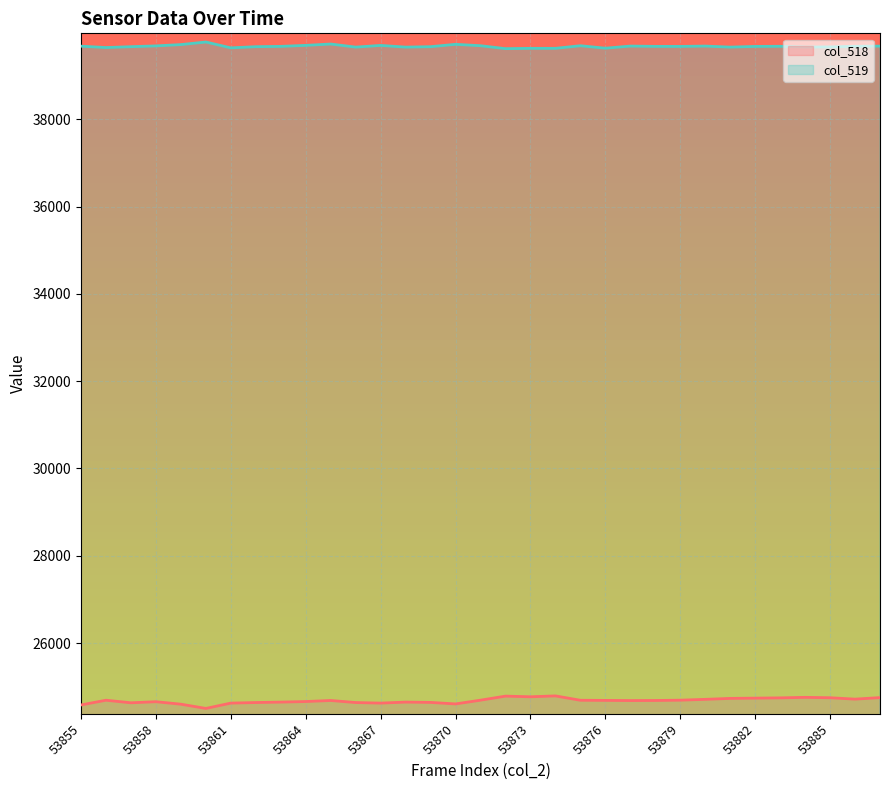

What is the average value of the col_519 series?

39670